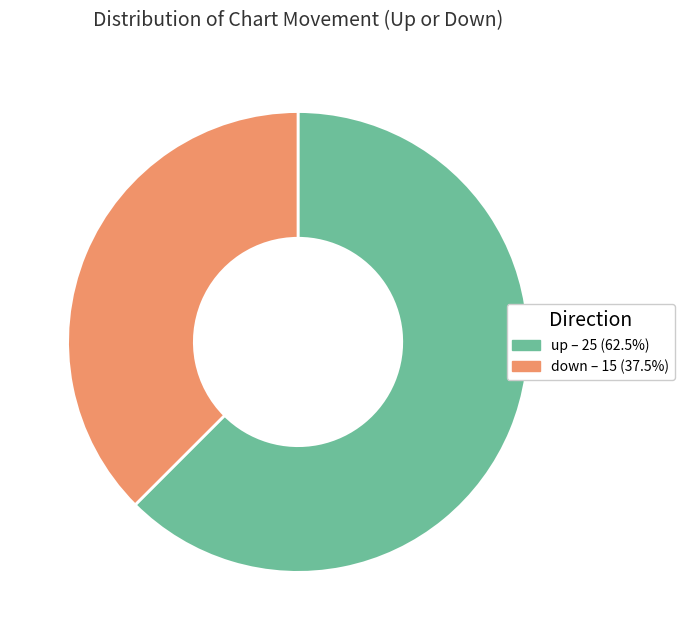

Is down the majority of the pie?

No